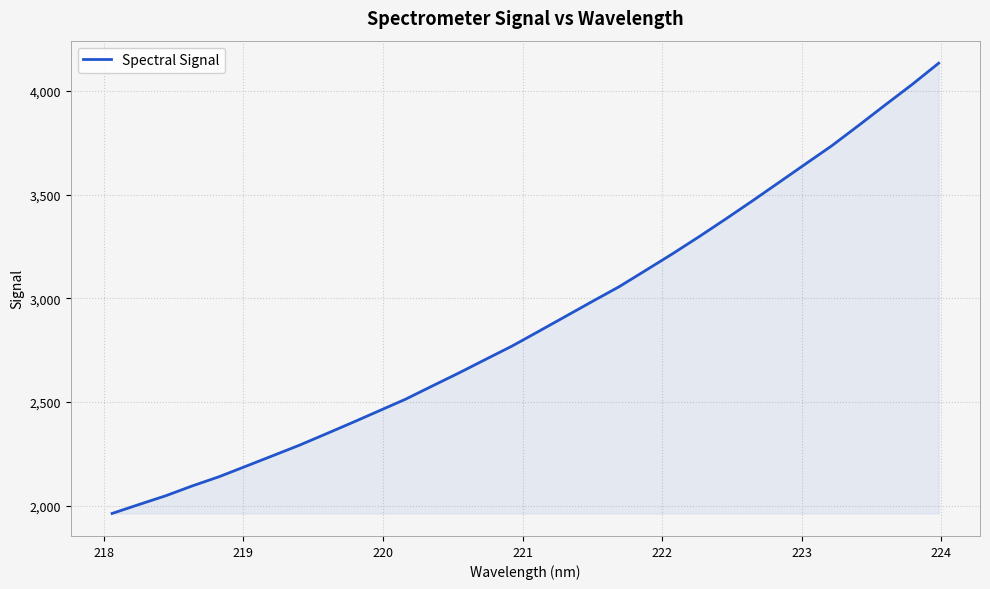

Does the chart display data point markers on the line(s)?

No